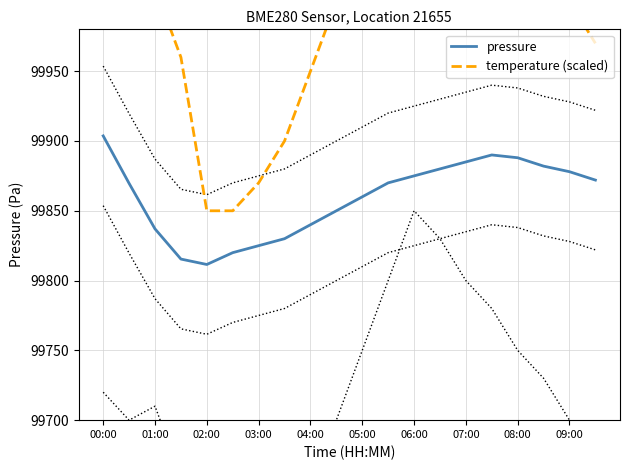

The pressure series shows 145280.2 at 05:00. True or false?

False